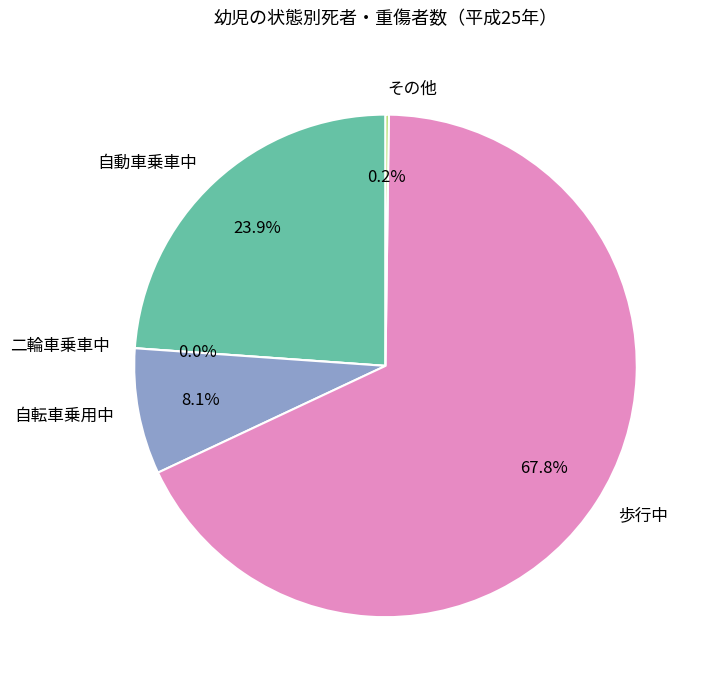

What is the total percentage of 歩行中 and 二輪車乗車中?

67.8%